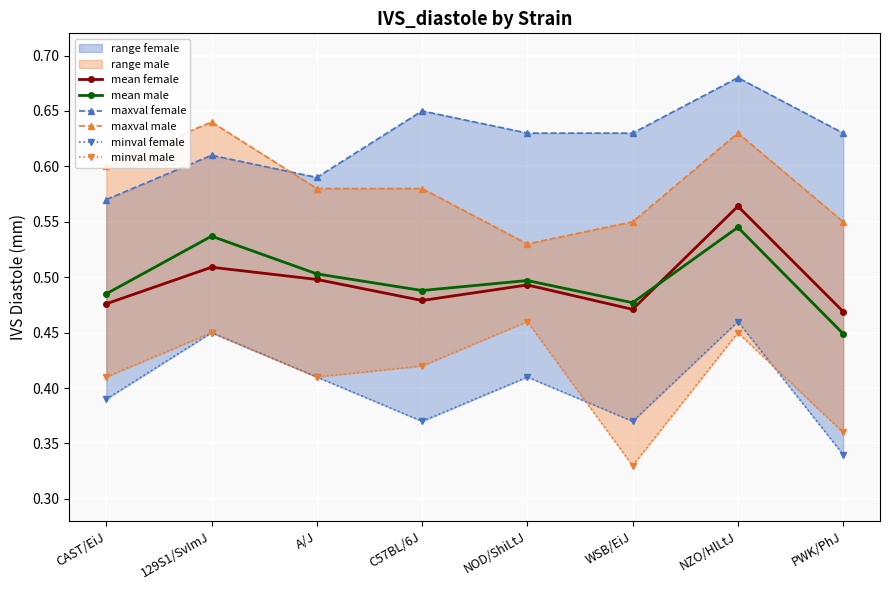

What is the value of the minval male point at the 6th from the left?

0.3